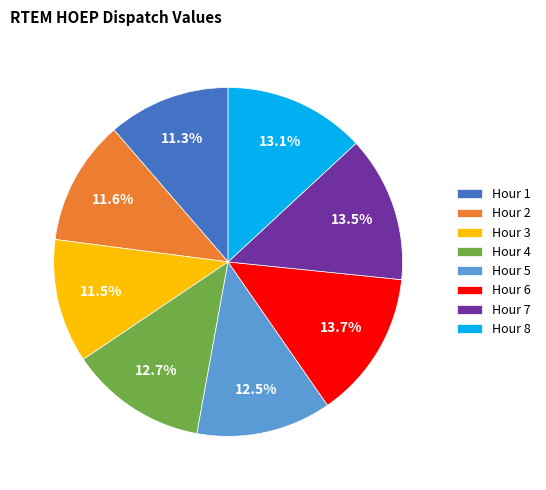

What is the ratio of the value at Hour 3 to the value at Hour 6?

0.8